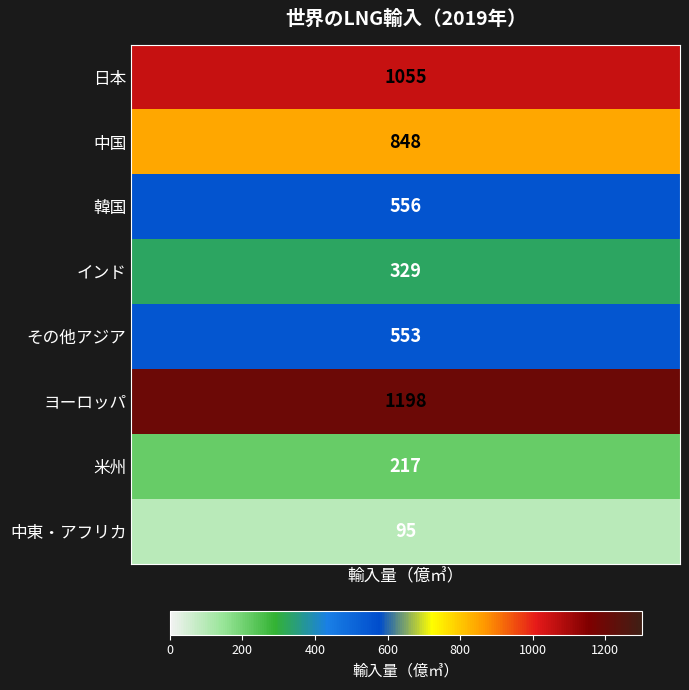

What is the average value?

606